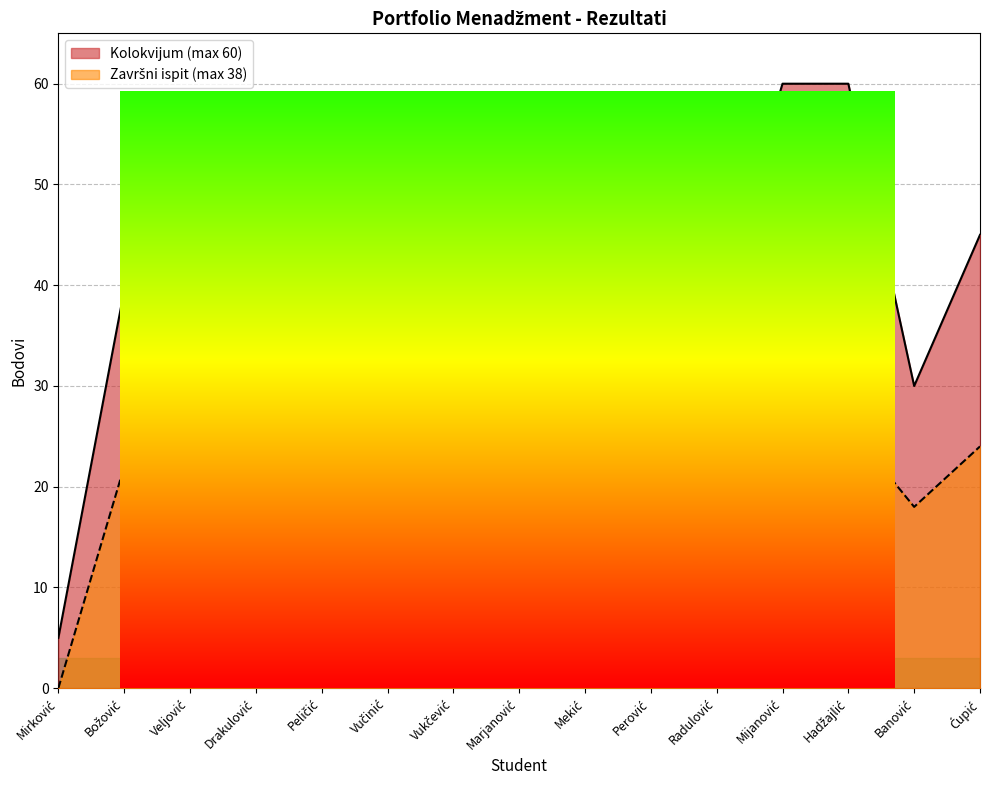

What is the maximum value shown in the chart?

60.0